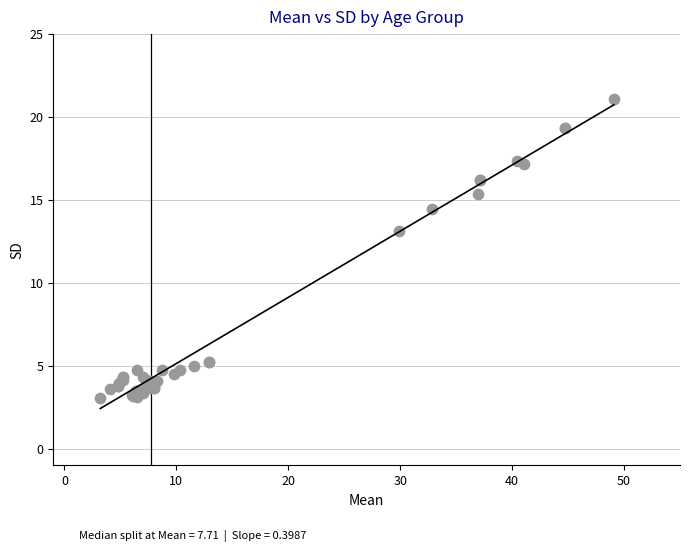

What Y value in the scatter plot is closest to 12?

13.1